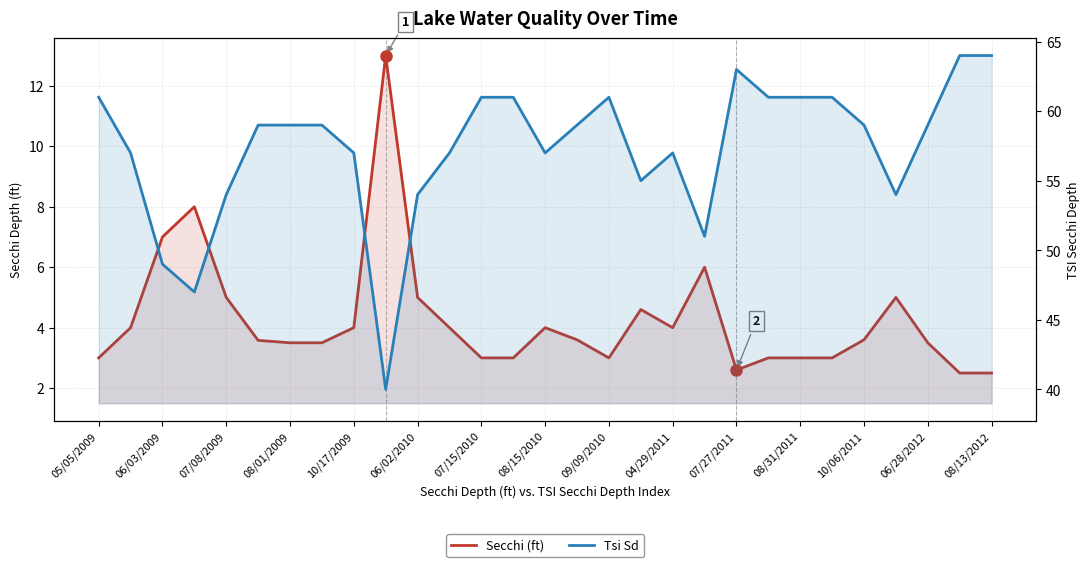

The value of Tsi Sd at 10/06/2011 is 59.0. True or false?

True